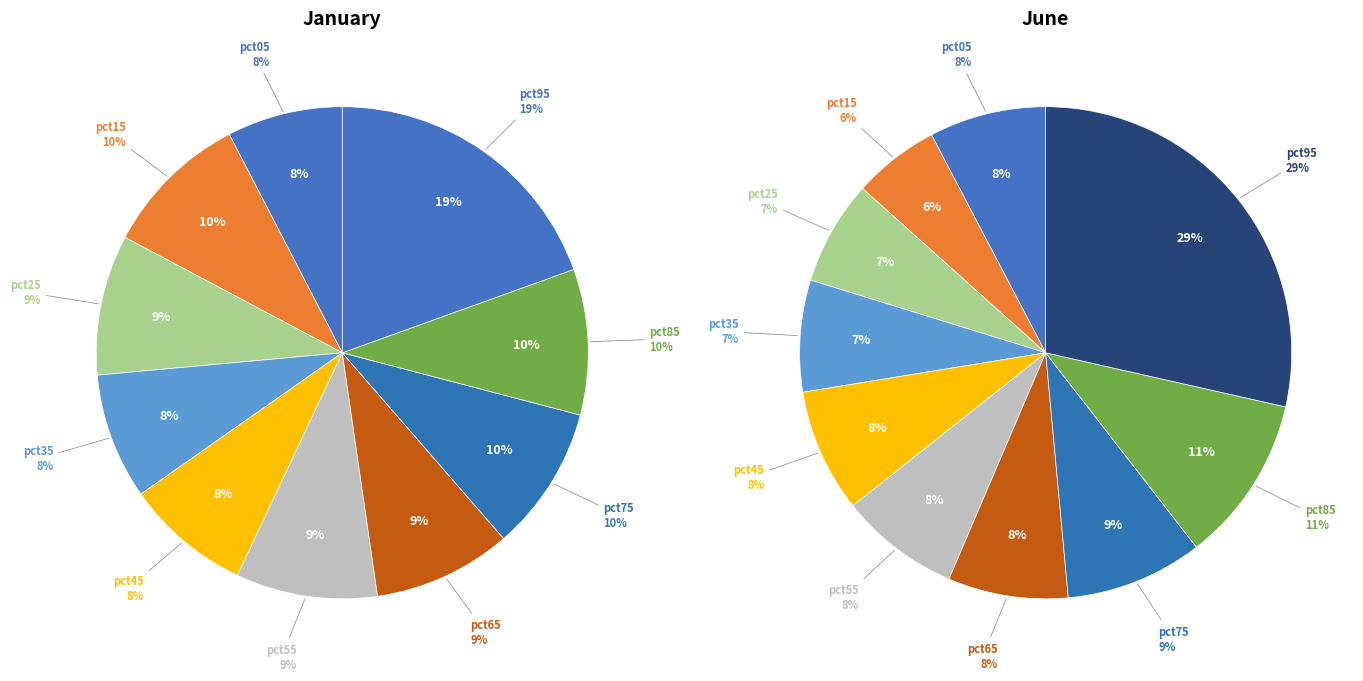

Is it true that 6 is 9% of the pie?

True